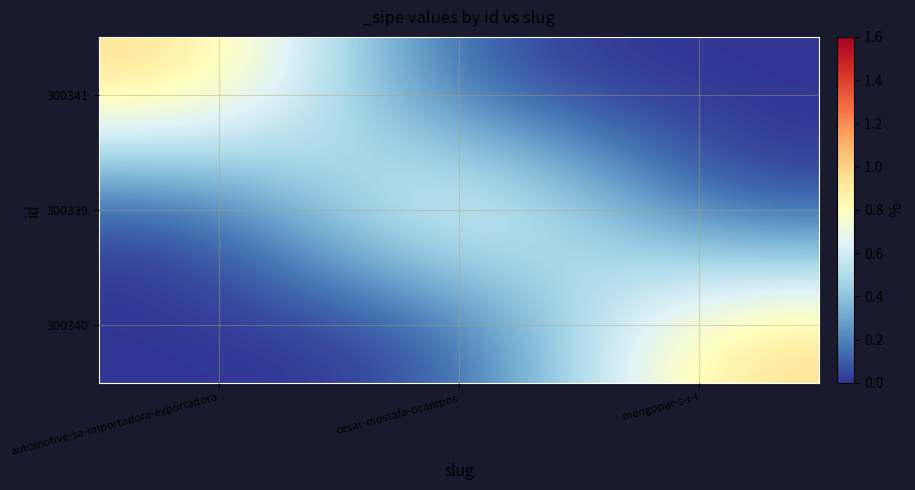

Between automotive-sa-importadora-exportadora and cesar-mostafa-ocampos, which series saw the biggest shift?

300341